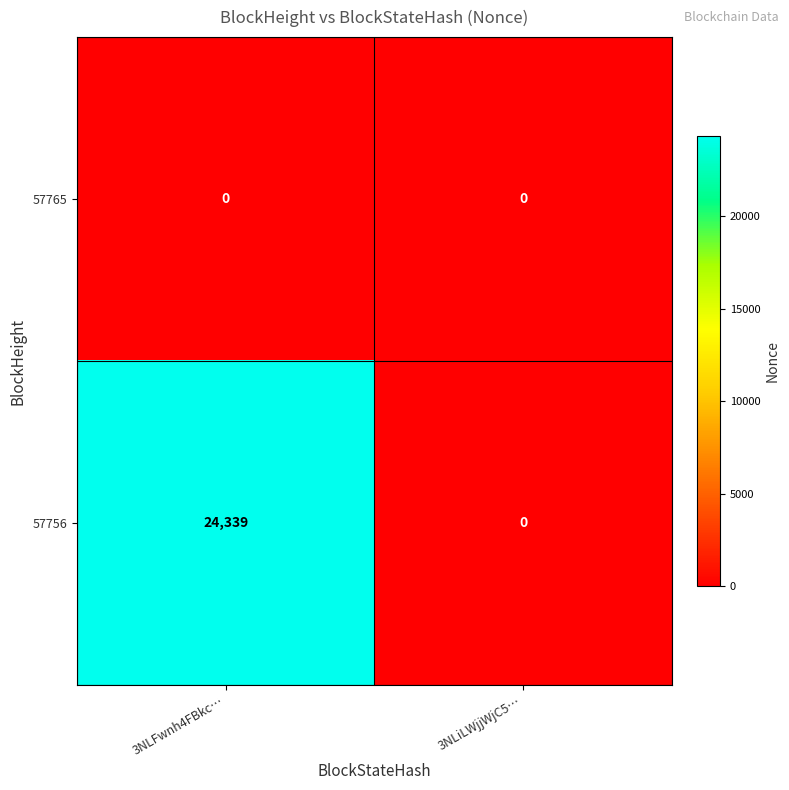

At how many categories does at least one series exceed 18504?

1